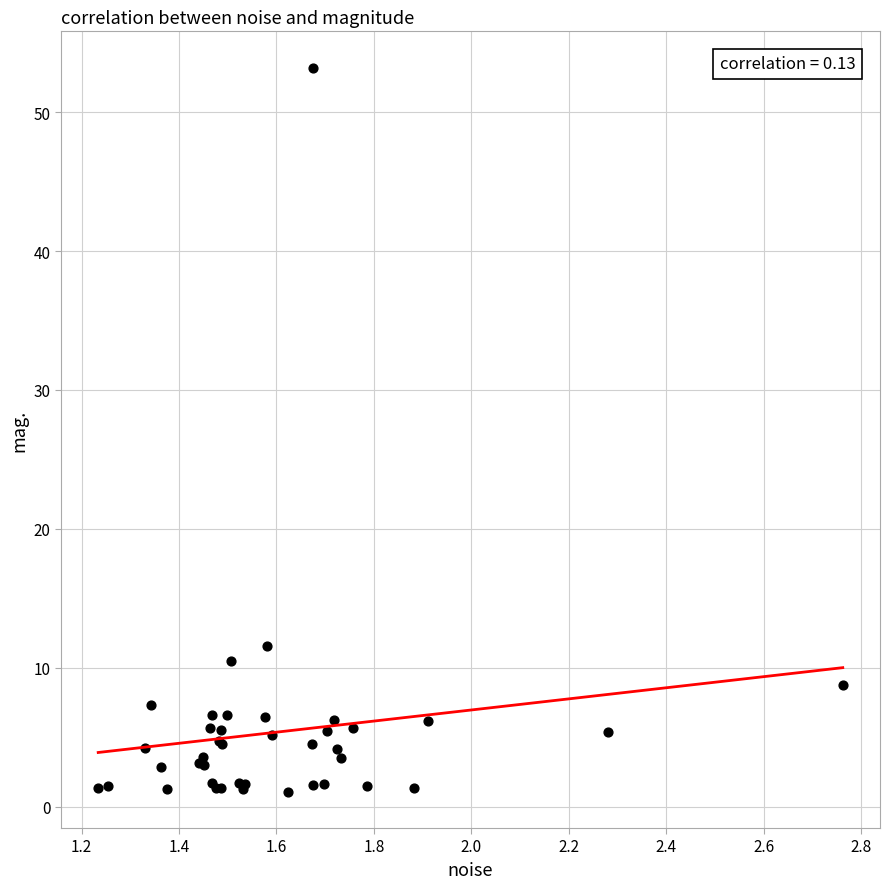

What Y value in the scatter plot is closest to 27?

11.5